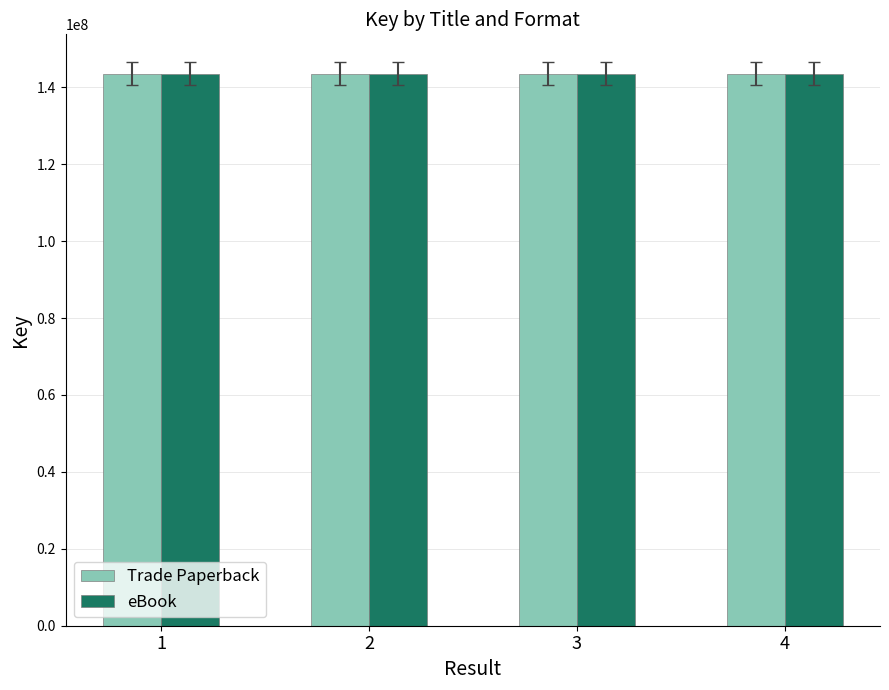

What is the difference between the maximum and minimum values in the eBook series?

494